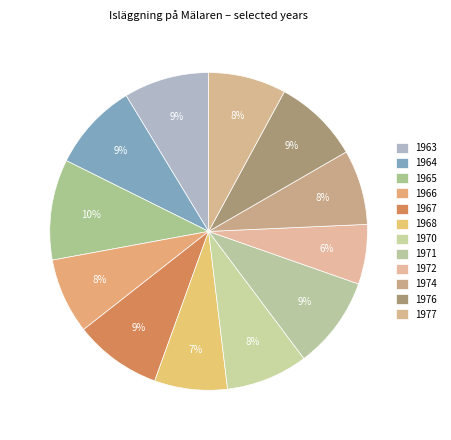

True or false: 1974 accounts for 1% of the total.

False